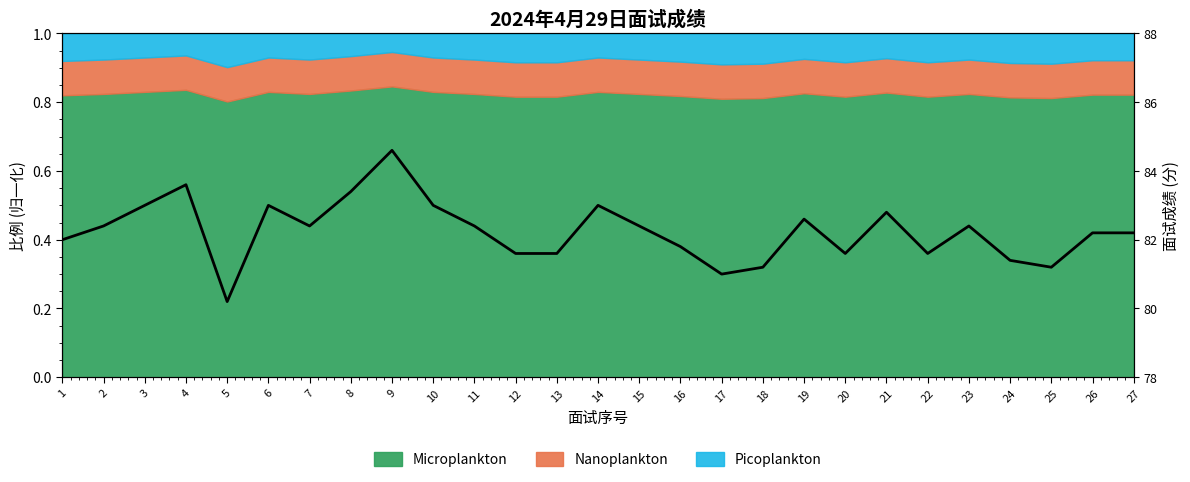

What is the minimum value shown in the chart?

80.2